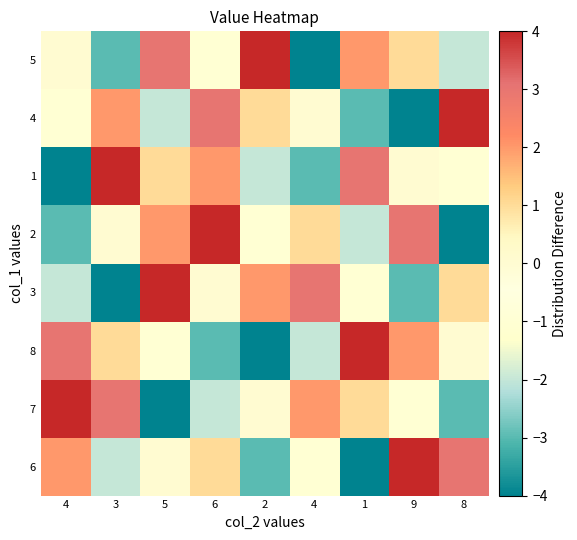

Which label corresponds to the smallest value in the chart?

1